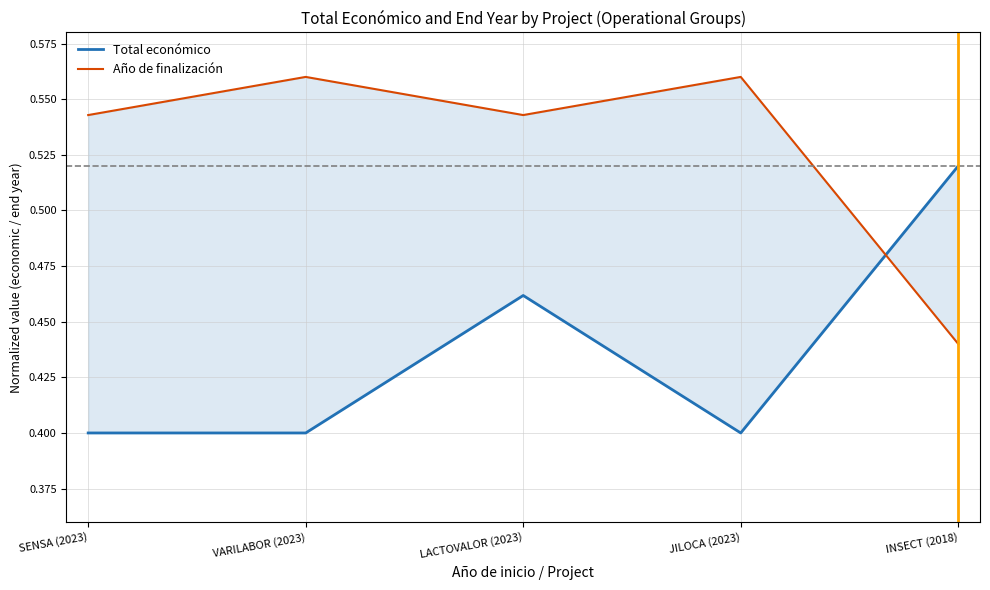

List the labels in order of Total económico value, largest first.

INSECT (2018), LACTOVALOR (2023), SENSA (2023), VARILABOR (2023), JILOCA (2023)